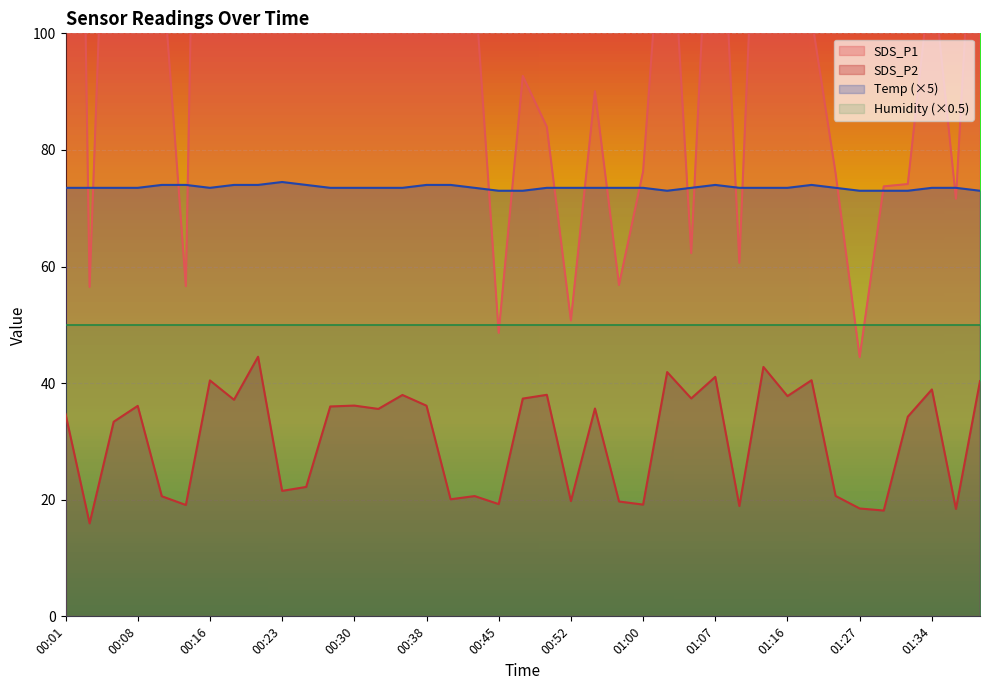

At how many categories does at least one series exceed 183?

11